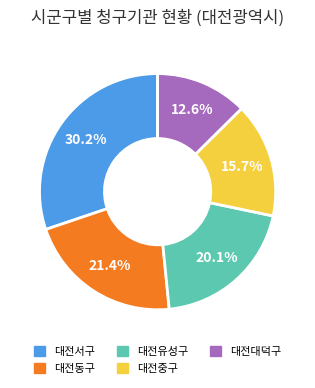

Does 대전동구 represent more than half of the total?

No